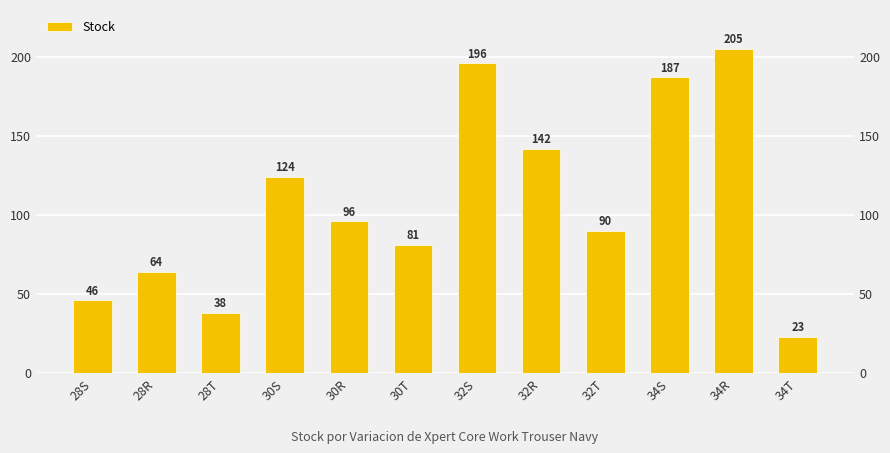

At which label is the value closest to 114?

30S